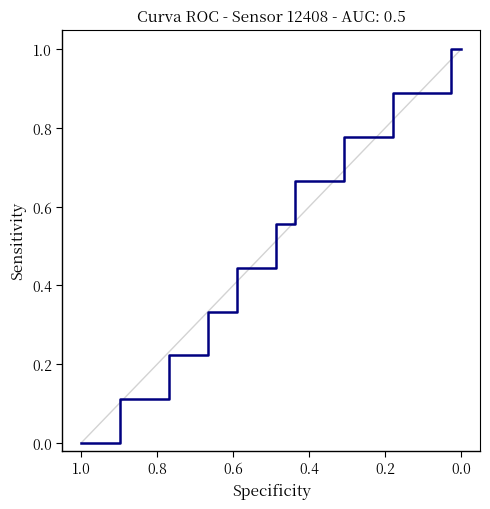

What is the difference between the second highest and minimum values?

1.0